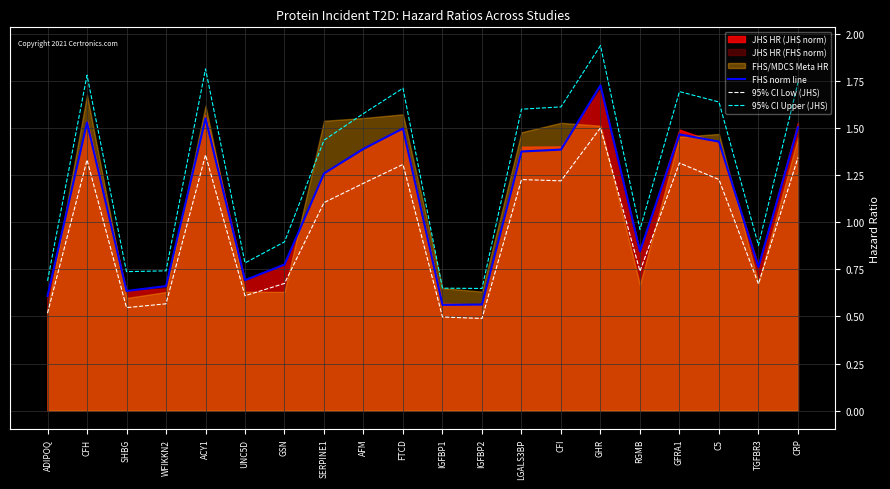

What position from the right is SHBG?

18